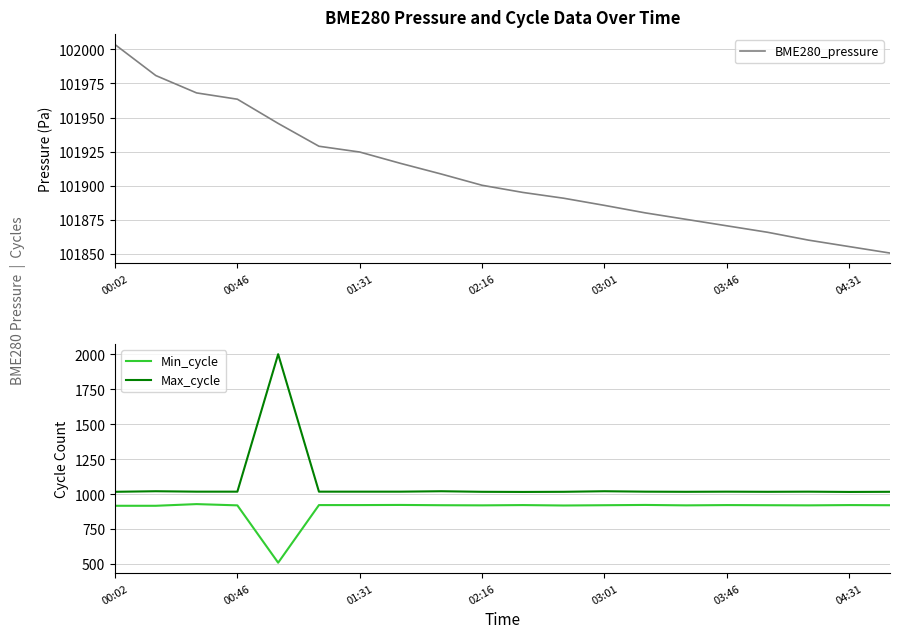

The value of Max_cycle at 13 is 1017.0. True or false?

True